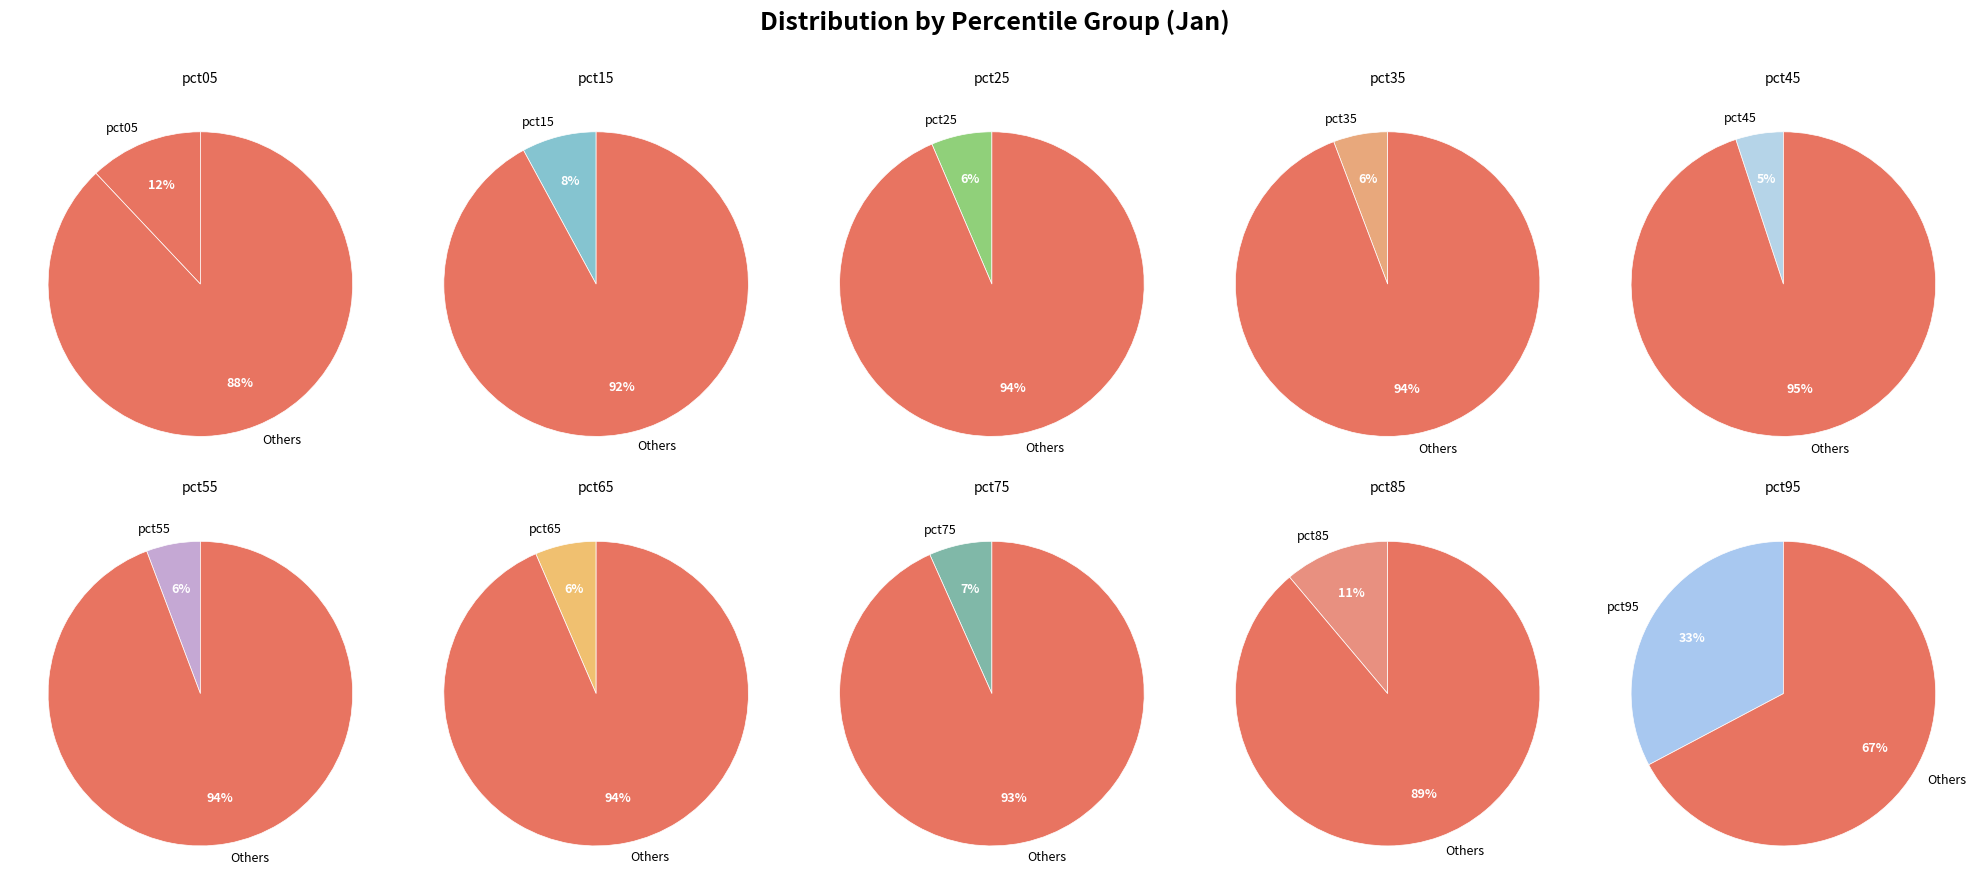

Is pct35 the majority of the pie?

No